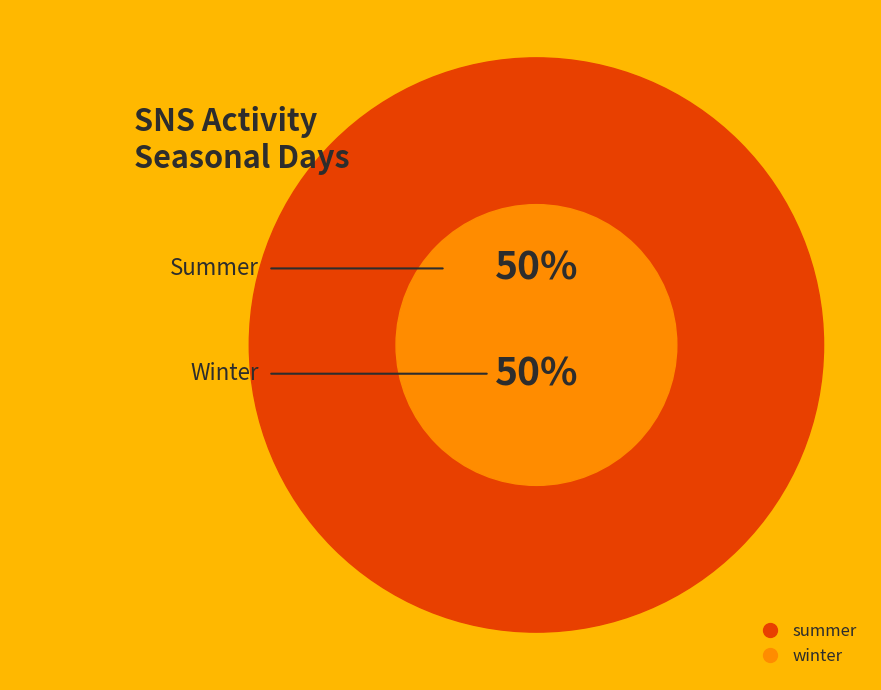

Rank the categories by value from highest to lowest.

summer, winter